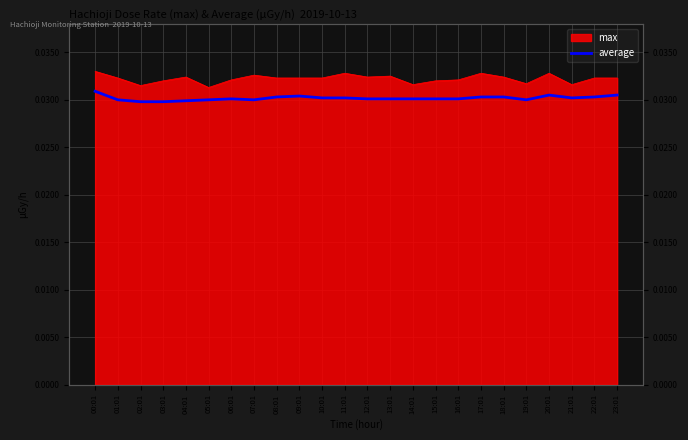

Reading left to right, transcribe all the data shown in this chart.

00:01=0.0	01:01=0.0	02:01=0.0	03:01=0.0	04:01=0.0	05:01=0.0	06:01=0.0	07:01=0.0	08:01=0.0	09:01=0.0	10:01=0.0	11:01=0.0	12:01=0.0	13:01=0.0	14:01=0.0	15:01=0.0	16:01=0.0	17:01=0.0	18:01=0.0	19:01=0.0	20:01=0.0	21:01=0.0	22:01=0.0	23:01=0.0